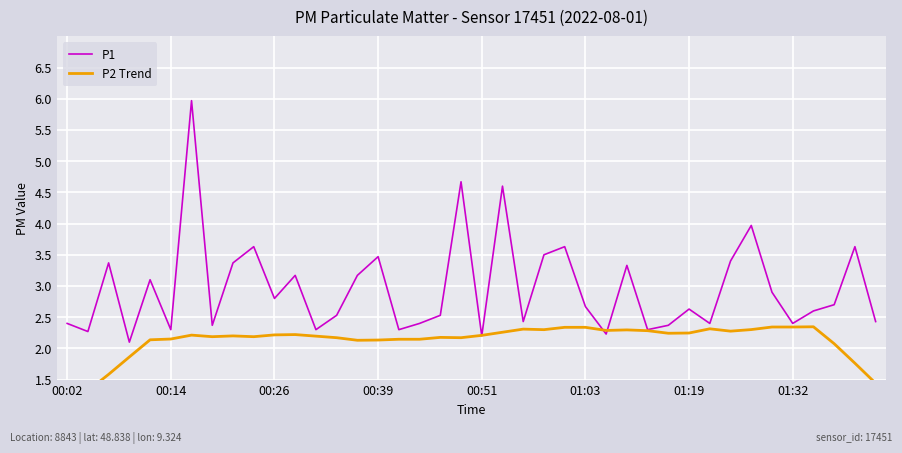

What is the difference between the highest and lowest values at 00:39?

1.3